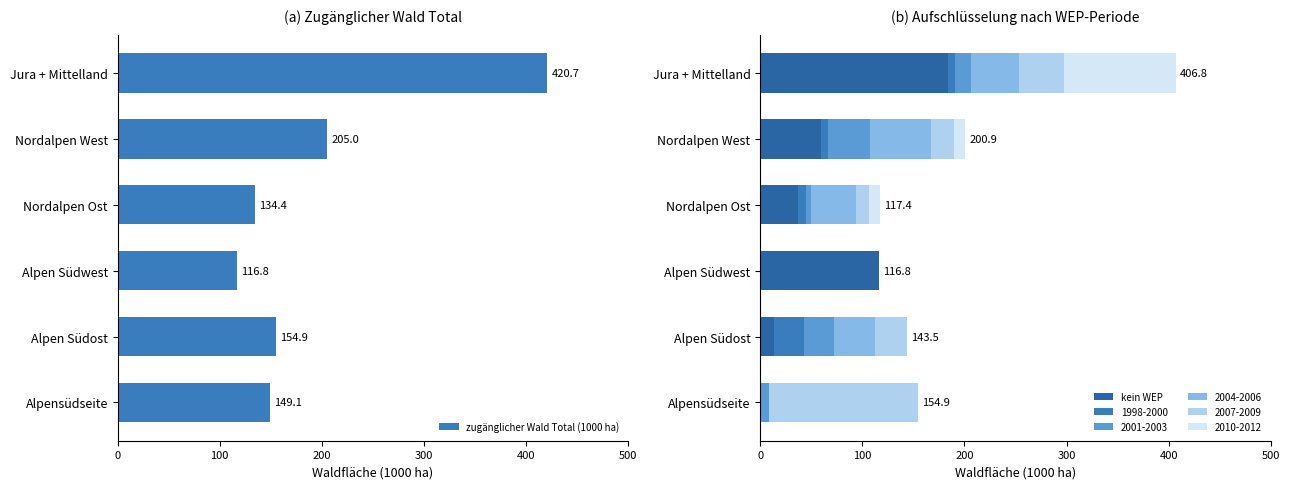

How many categories are shown in the chart?

6